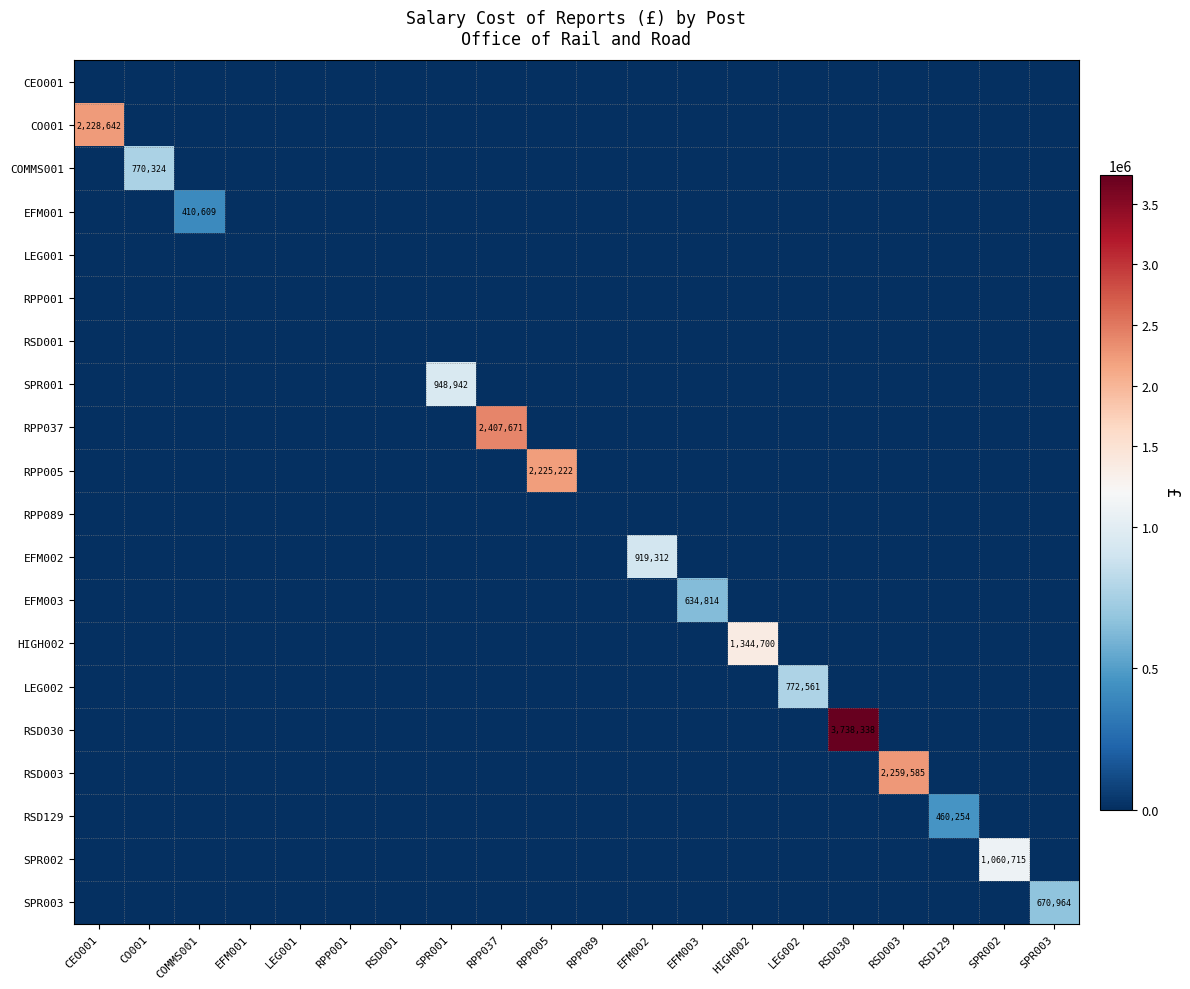

At how many categories does at least one series exceed 2452776?

1